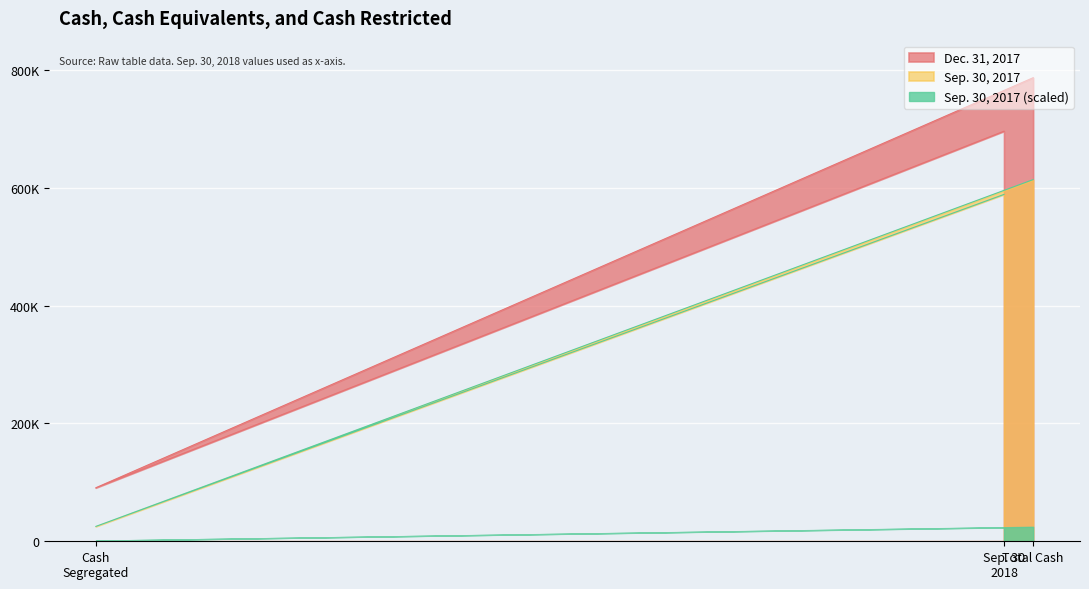

What are all the series names shown in the legend?

Dec. 31, 2017, Sep. 30, 2017, Sep. 30, 2017 (scaled)